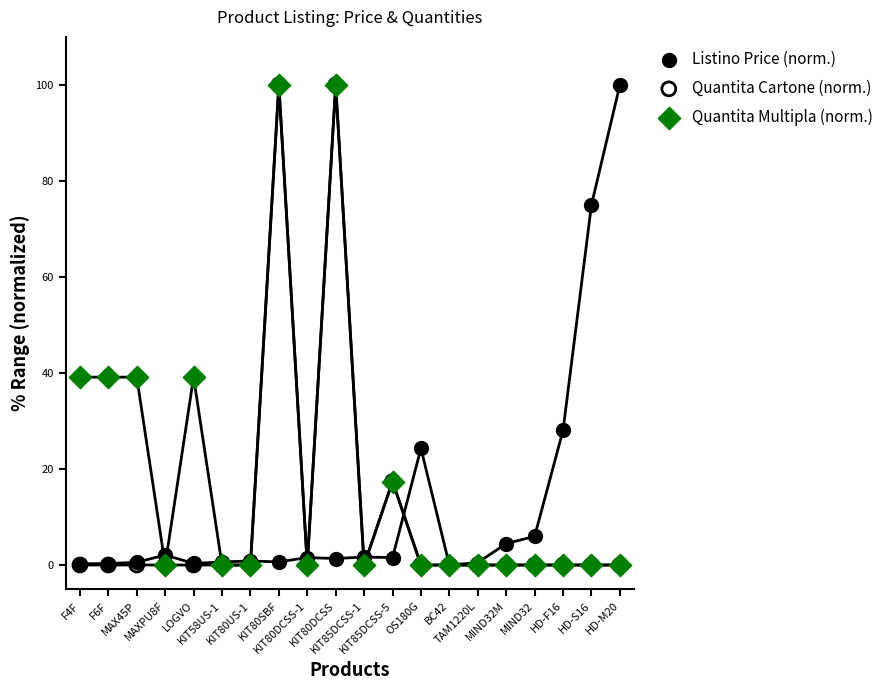

What are all the series names shown in the legend?

Listino Price (norm.), Quantita Cartone (norm.), Quantita Multipla (norm.)